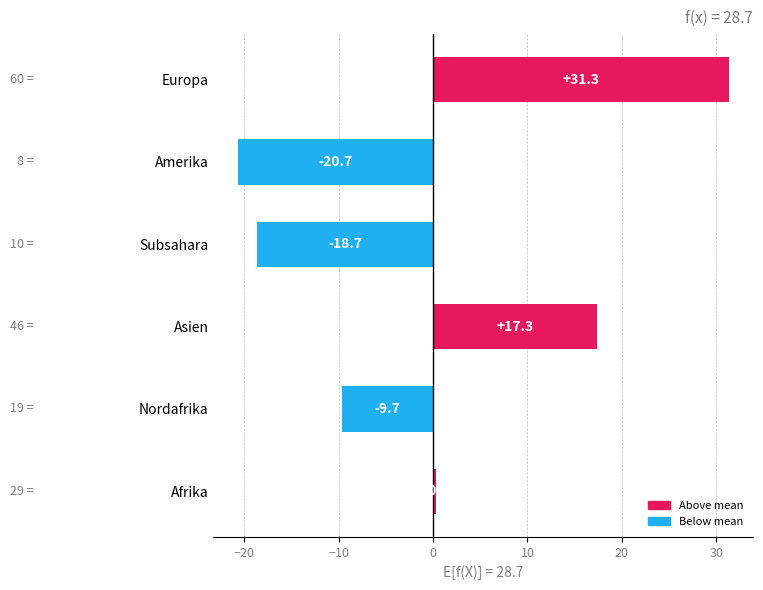

How many positive values are there?

3